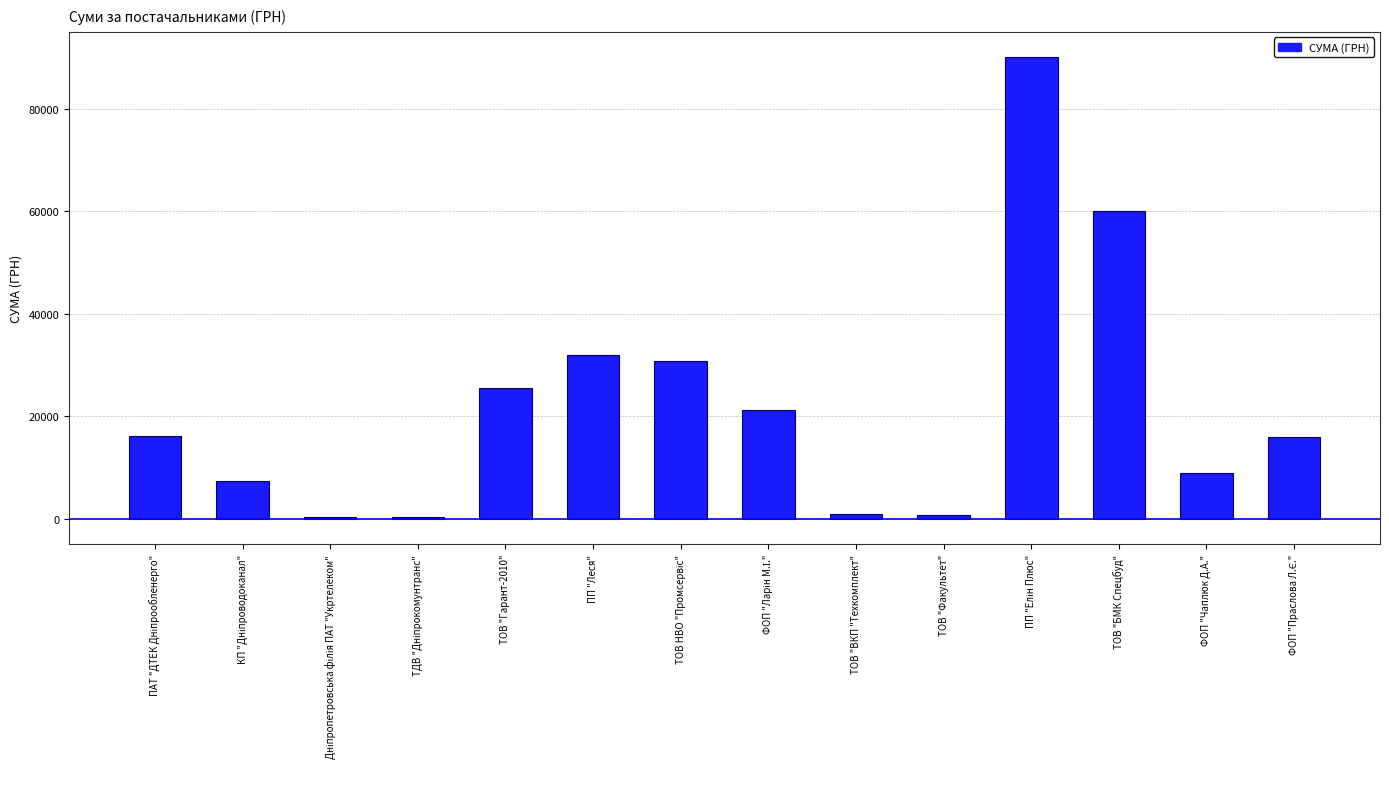

What position from the left is ТОВ "Гарант-2010"?

5